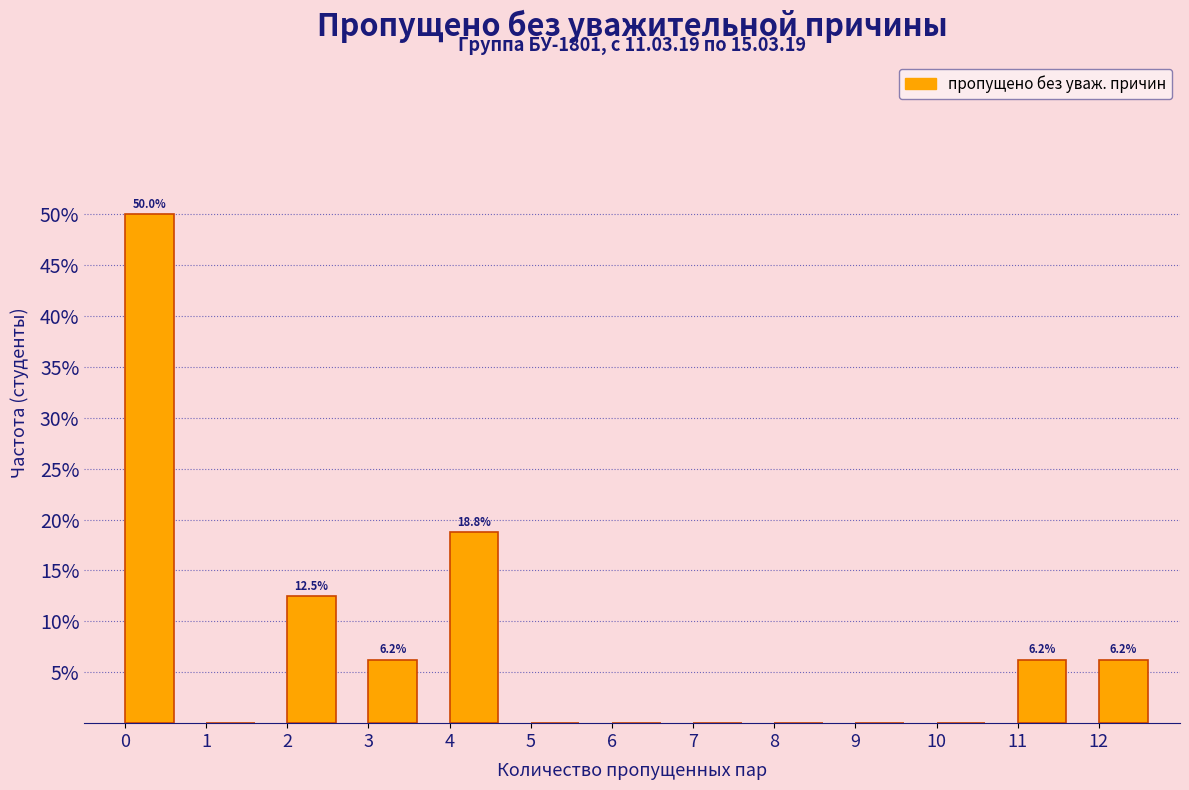

Which range on the x-axis has the tallest bar?

0 to 1